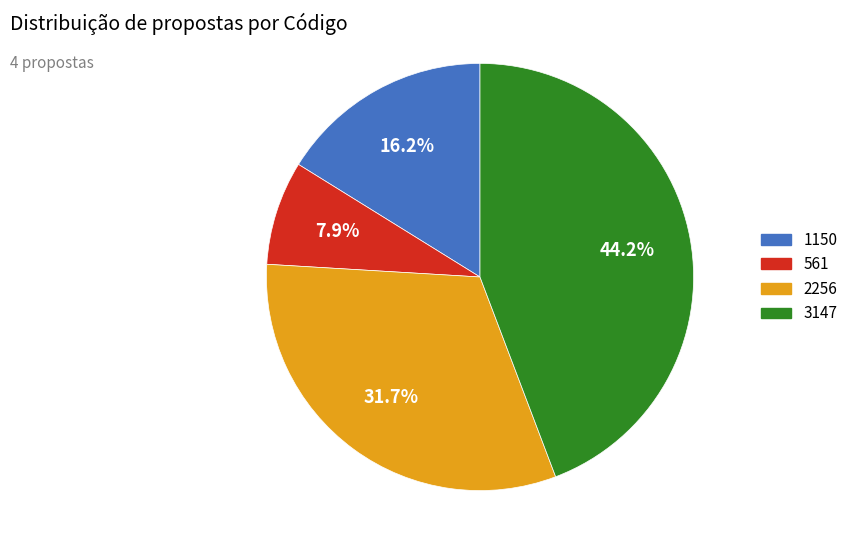

Count the number of slices in the pie.

4